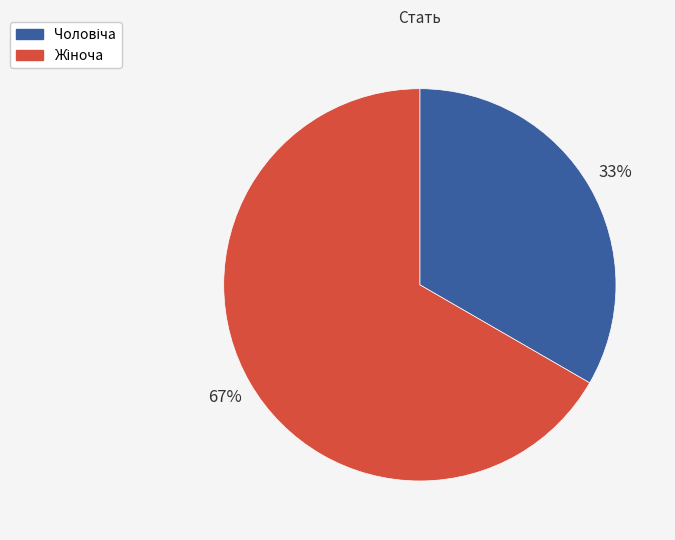

Is there a majority slice in this chart?

Yes